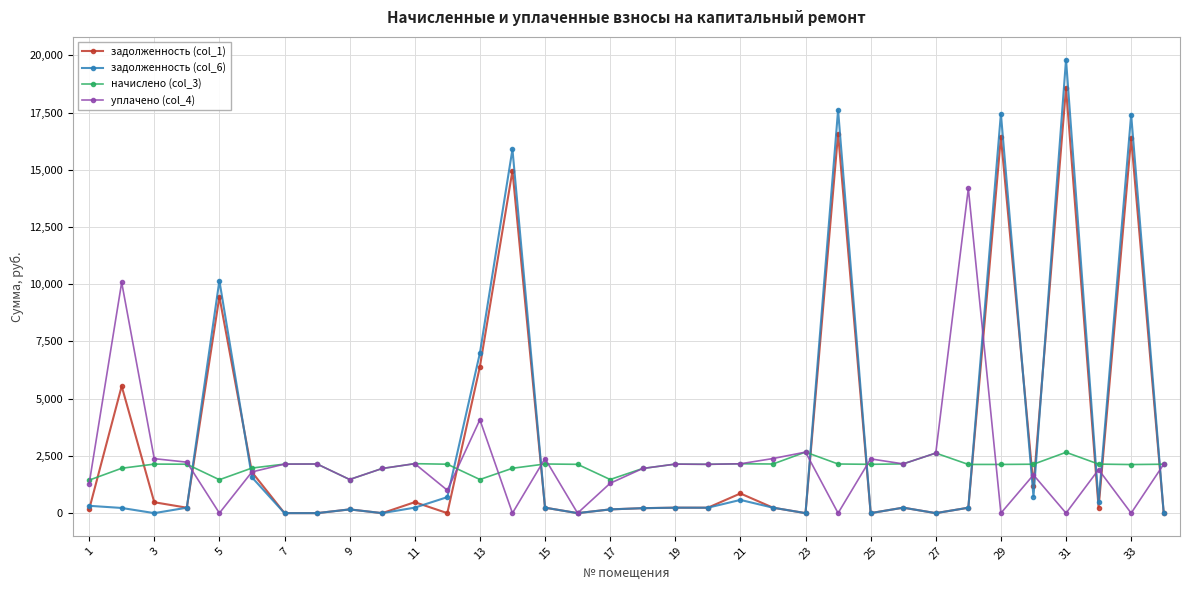

Which series has the widest spread of values?

задолженность (col_6)